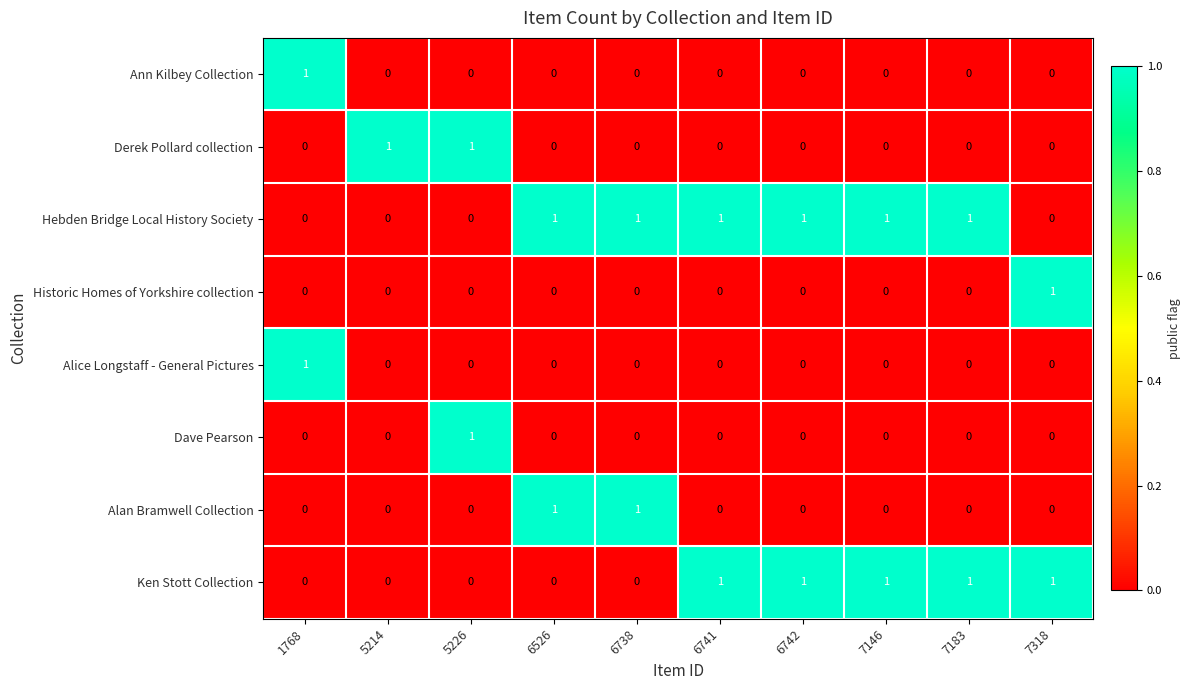

Count the Alice Longstaff - General Pictures values in the range 0 to 1.

10